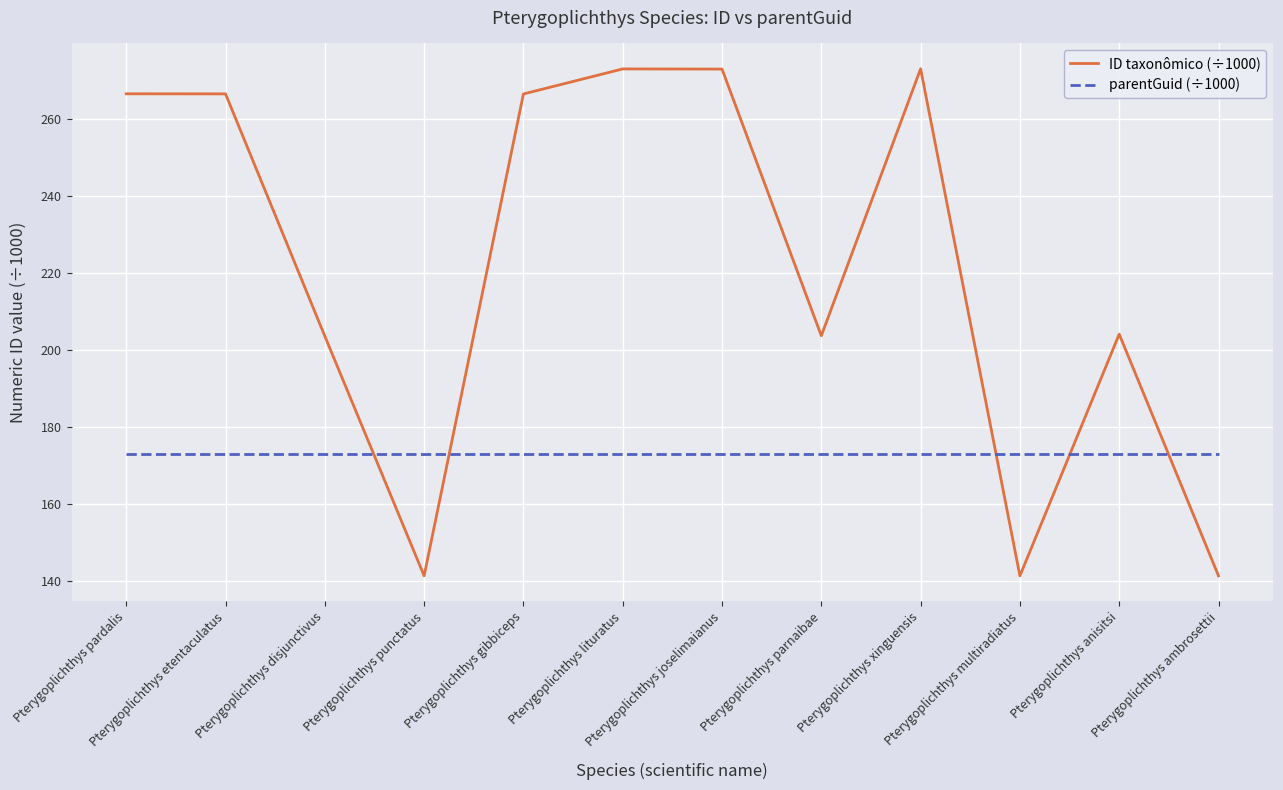

Which series has the largest total across all categories?

ID taxonômico (÷1000)